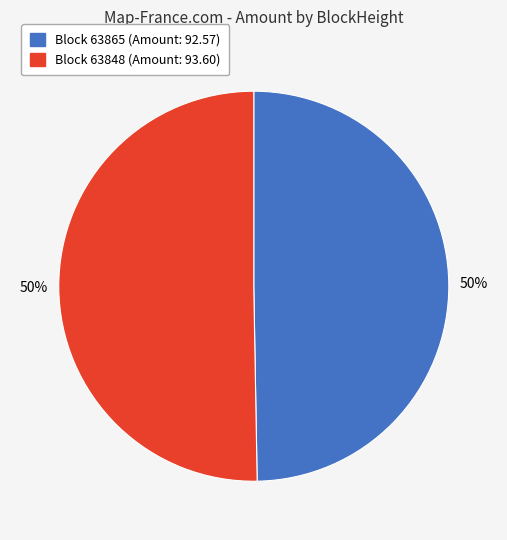

How many segments does this pie chart have?

2